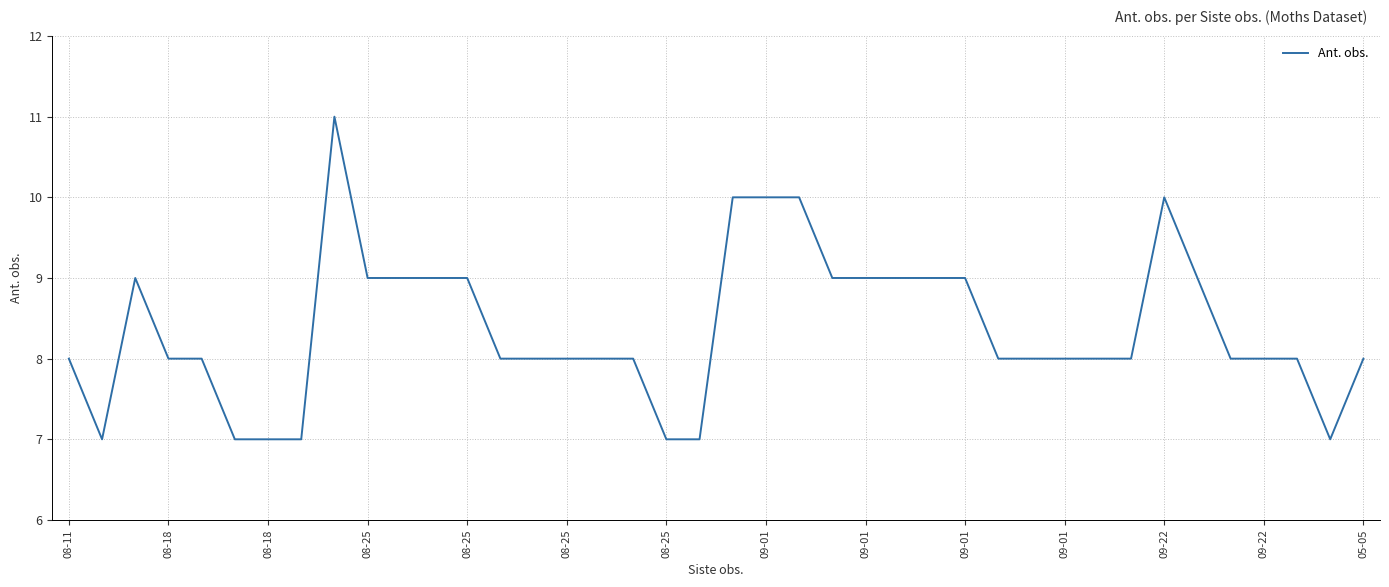

What is the smallest value displayed?

7